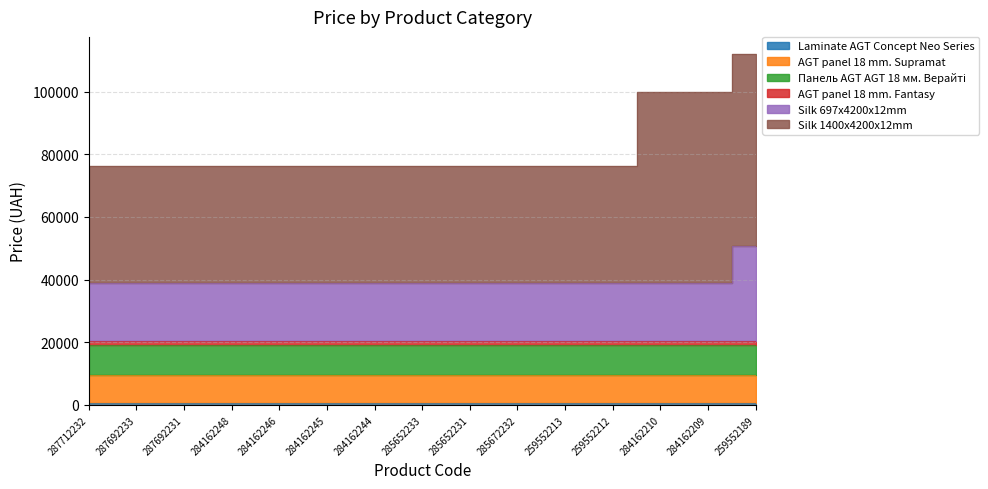

Count the number of categories in the chart.

15